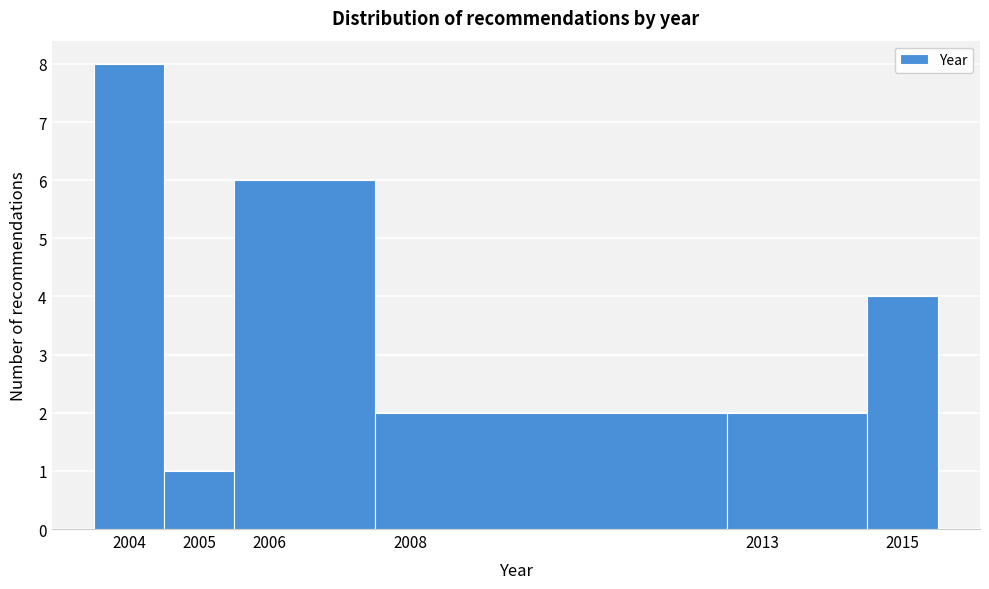

Reading left to right, transcribe this chart: for each bar, give the range it covers on the x-axis and its height. The values are not printed on the chart, so give them approximately, as read against the axis.

2003.5 to 2004.5: 8
2004.5 to 2005.5: 1
2005.5 to 2007.5: 6
2007.5 to 2012.5: 2
2012.5 to 2014.5: 2
2014.5 to 2015.5: 4